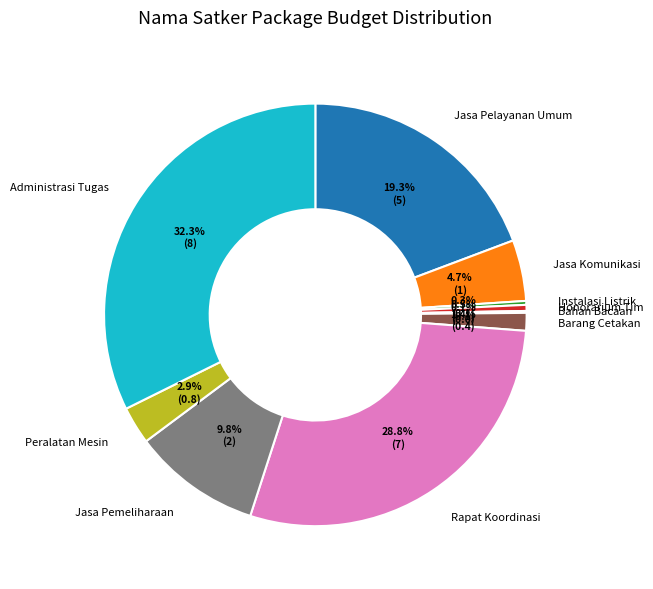

Combined, do Jasa Komunikasi and Administrasi Tugas account for over 50%?

No